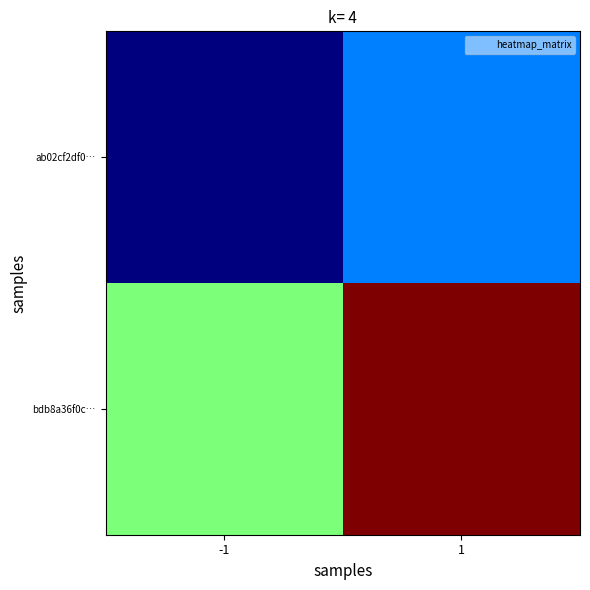

Between -1 and 1, which series saw the biggest shift?

bdb8a36f0c…